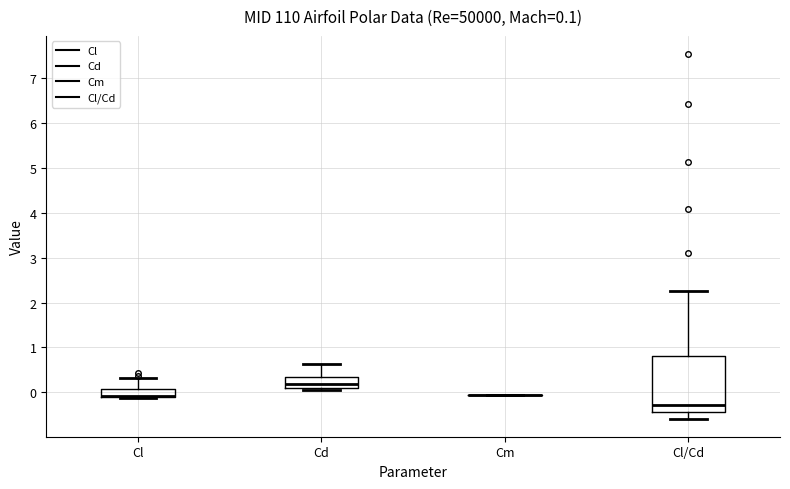

Comparing the boxes themselves (not the whiskers), which one is the tallest?

Cl/Cd